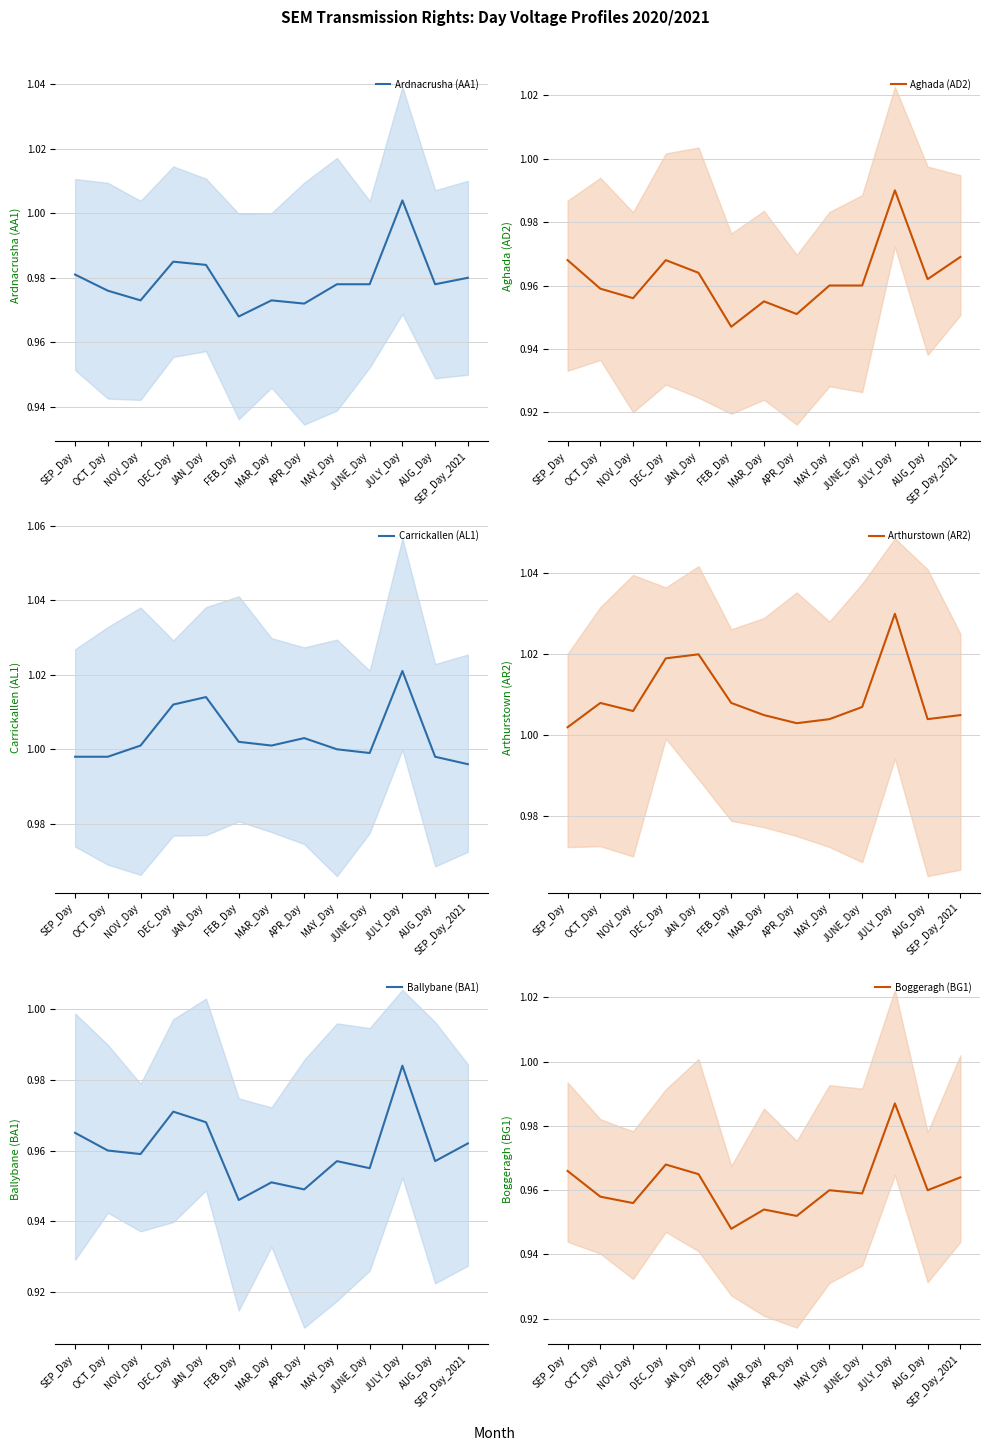

How many distinct data groups are displayed?

6